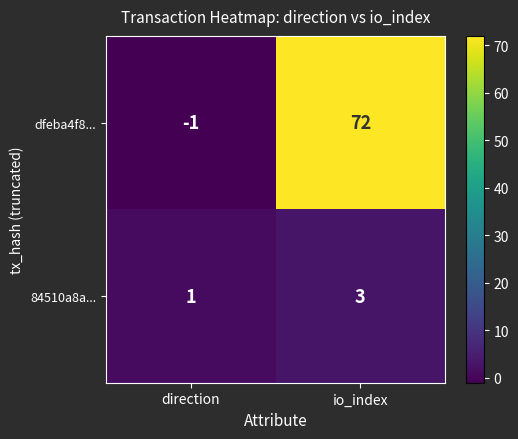

Count the number of categories in the chart.

2